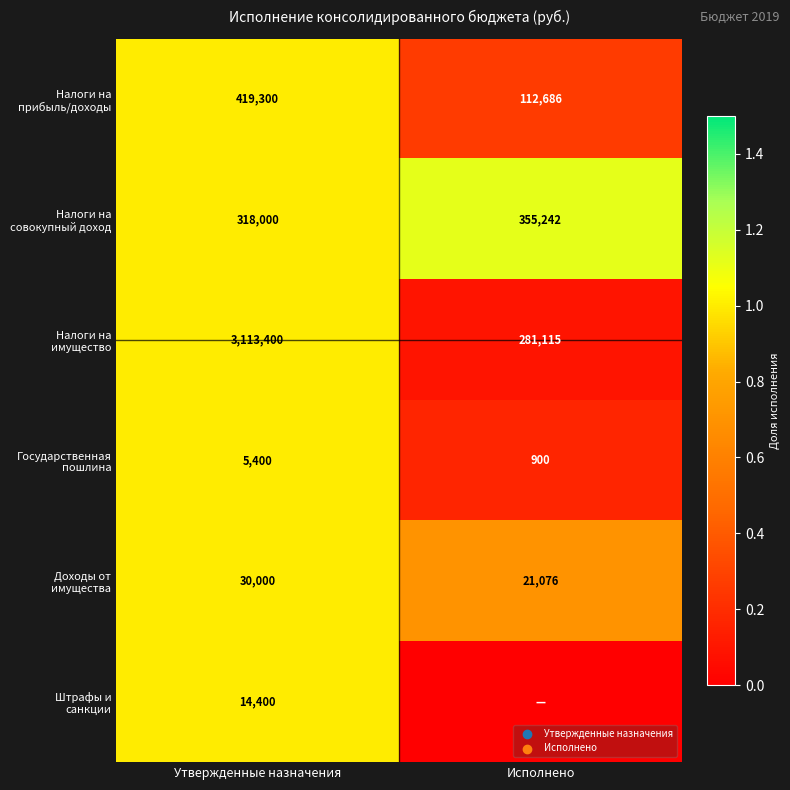

What is the difference between the highest and lowest values at Утвержденные назначения?

3108000